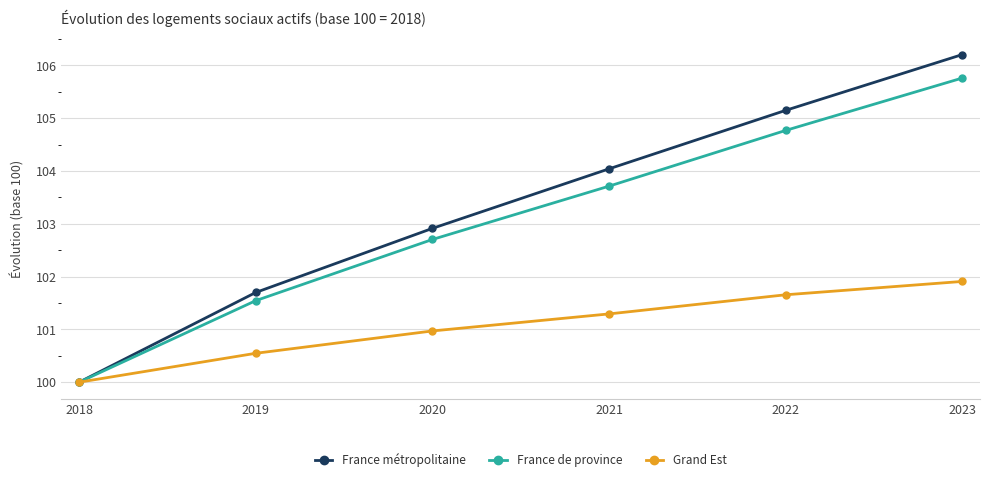

At which category does the chart reach its minimum across all series?

2018